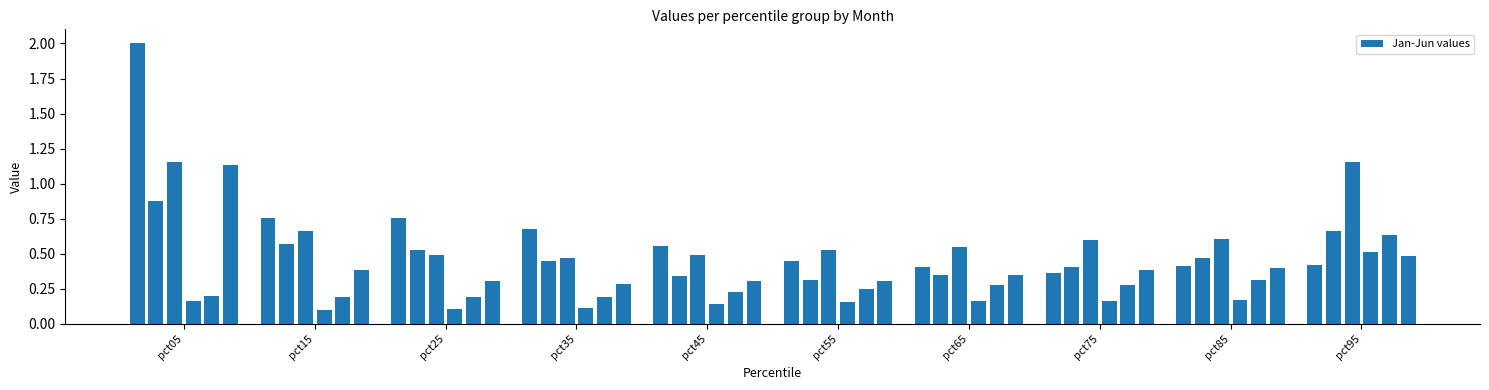

What is the sum of all values?

27.3